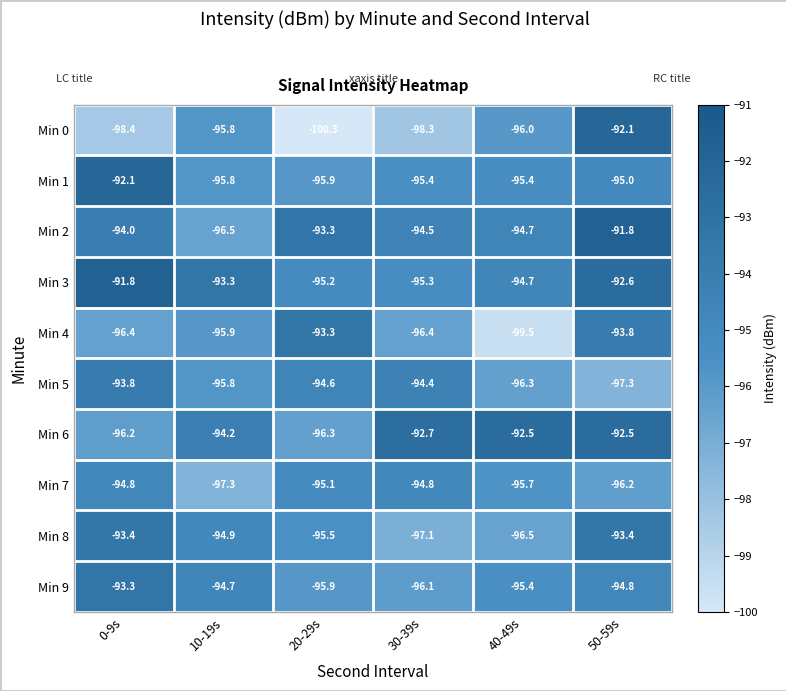

The Min 0 series shows -98.3 at 30-39s. True or false?

True